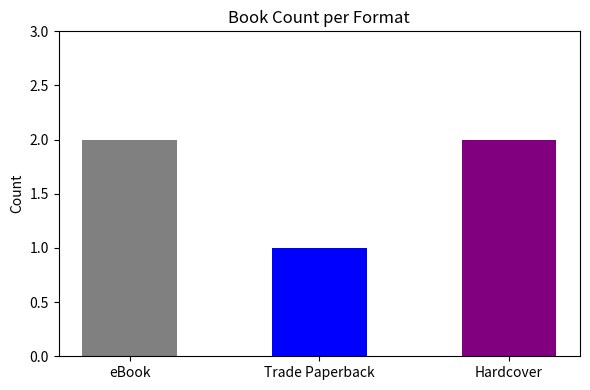

How many data points does each series have?

3